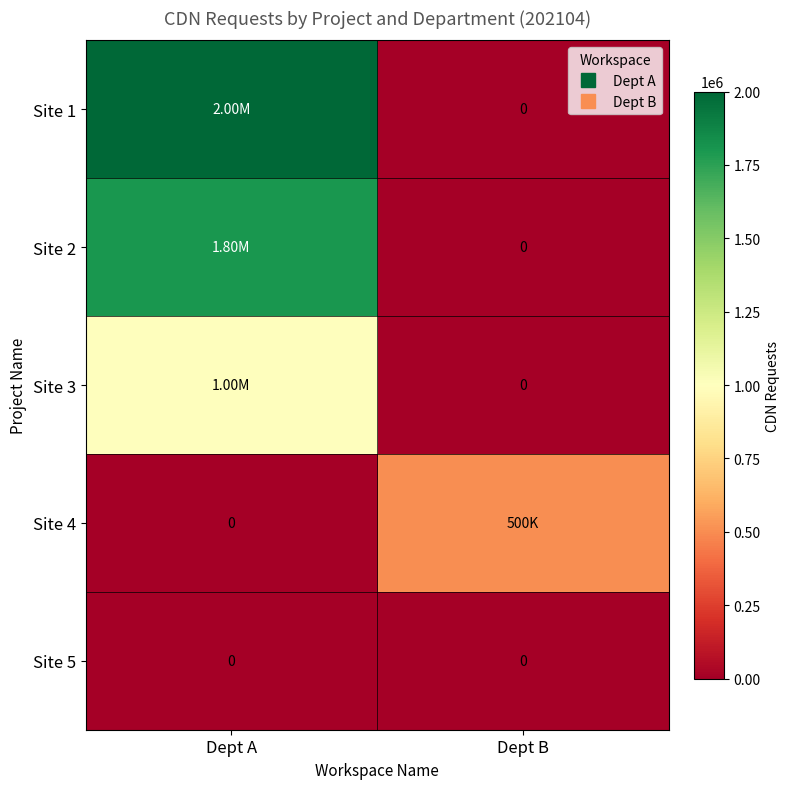

What is the sum of the Site 1 values at Dept A and Dept B?

2000000